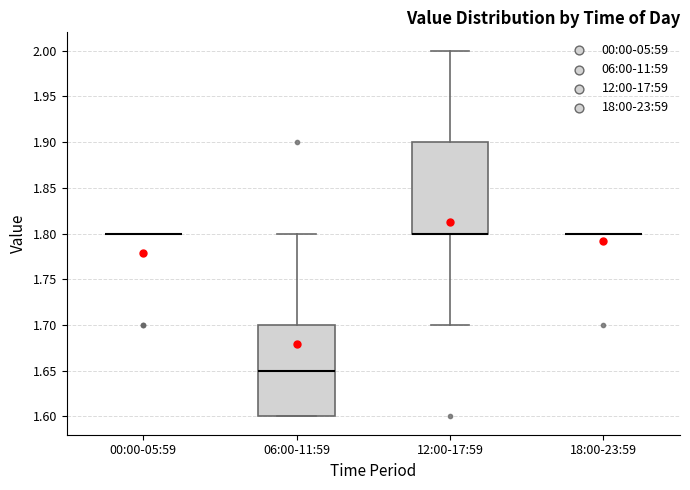

Reading left to right, read every box against the y-axis: the position of its median line, the range the box covers, and the ends of its whiskers. The values are not printed on the chart, so give them approximately, as read against the axis.

00:00-05:59: box collapsed to a line at 1.80, whiskers 1.80 to 1.80
06:00-11:59: median 1.65, box 1.60 to 1.70, whiskers 1.60 to 1.80
12:00-17:59: median 1.80 (drawn on the box's lower edge), box 1.80 to 1.90, whiskers 1.70 to 2.00
18:00-23:59: box collapsed to a line at 1.80, whiskers 1.80 to 1.80